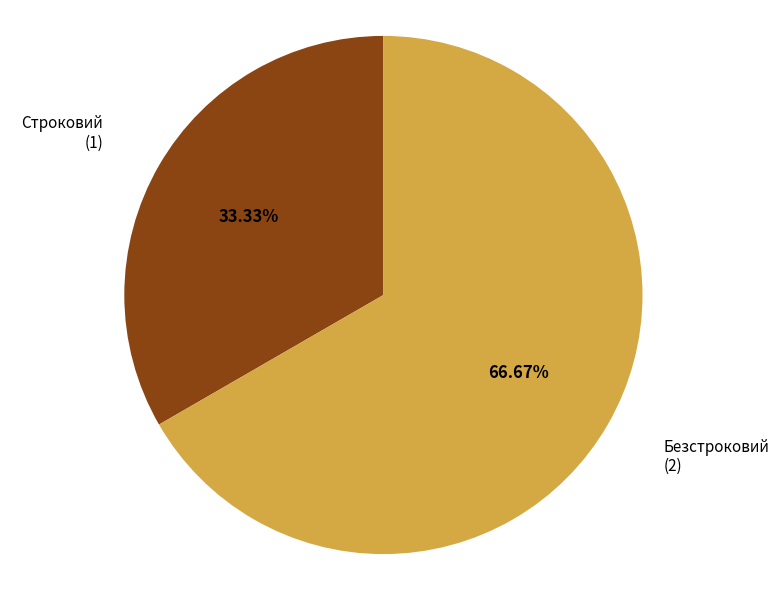

Which slice represents more than half of the pie?

Безстроковий